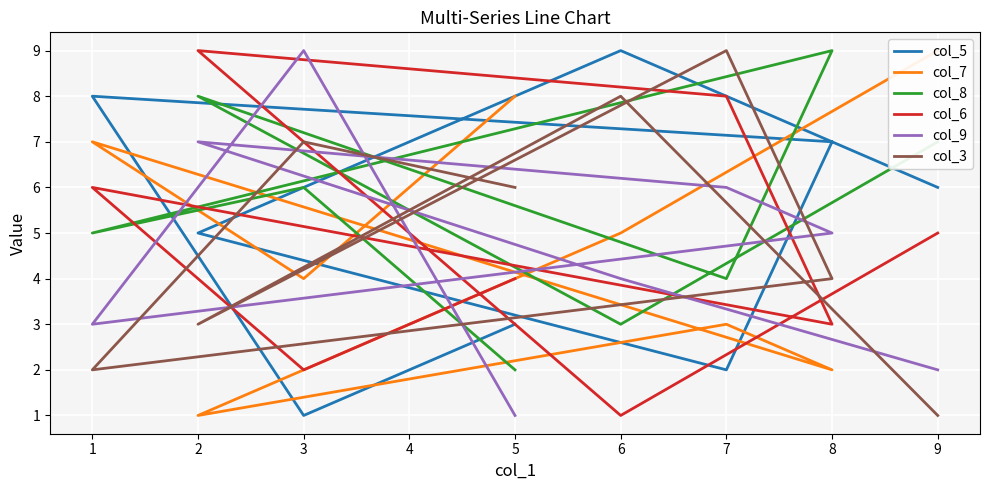

After their last crossing, which series has the higher values: col_7 or col_9?

col_7